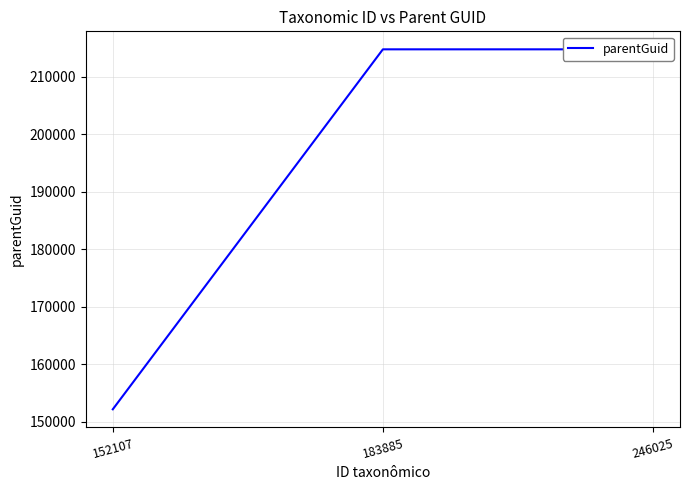

The chart shows a value of 352402 at 183885. True or false?

False